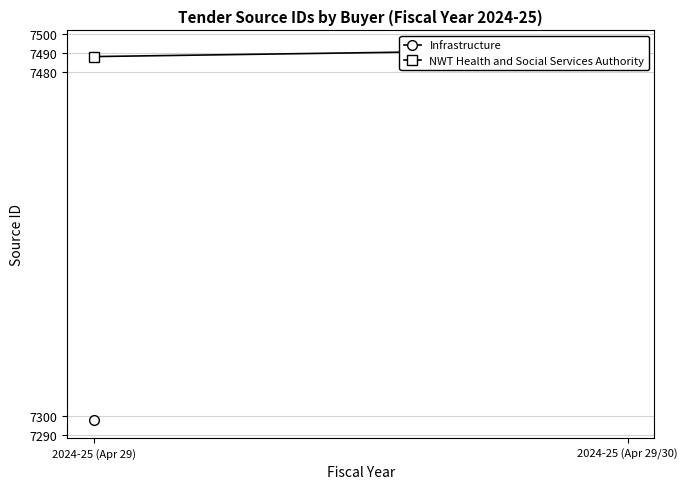

List the labels in order of value, smallest first.

2024-25 (Apr 29), 2024-25 (Apr 29/30)